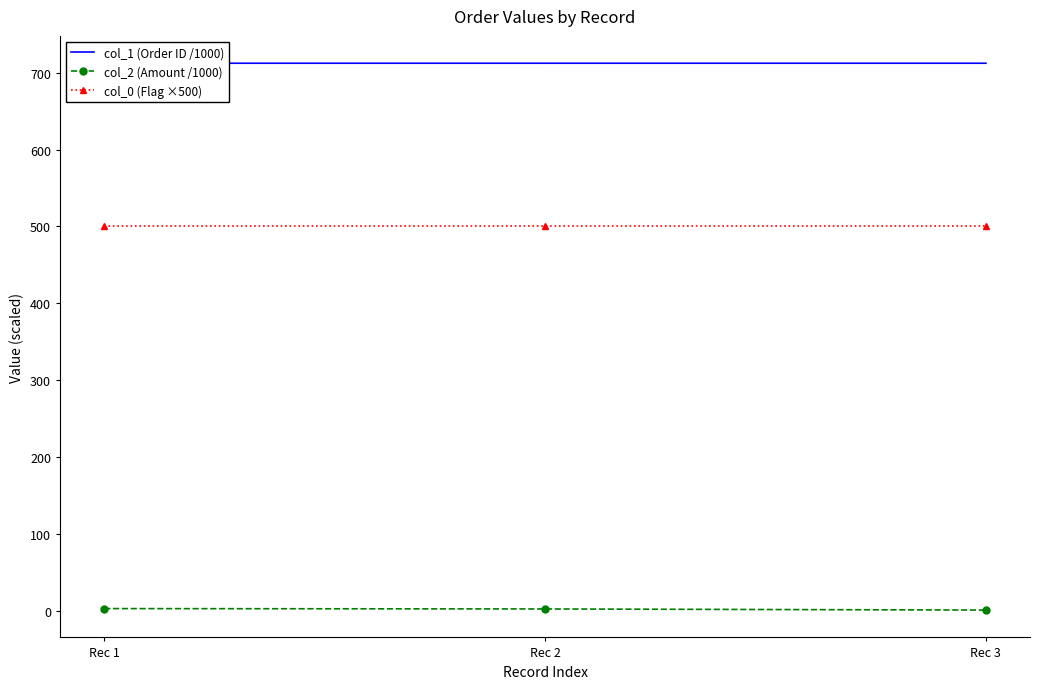

Which series has the widest spread of values?

col_2 (Amount /1000)